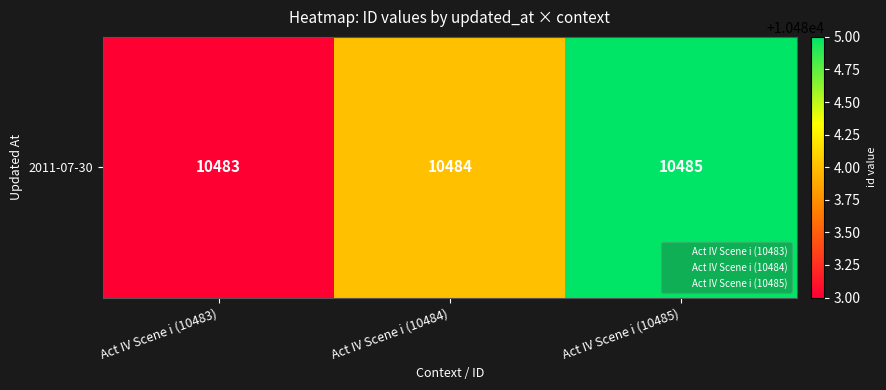

The value at Act IV Scene i (10483) is 5532. True or false?

False